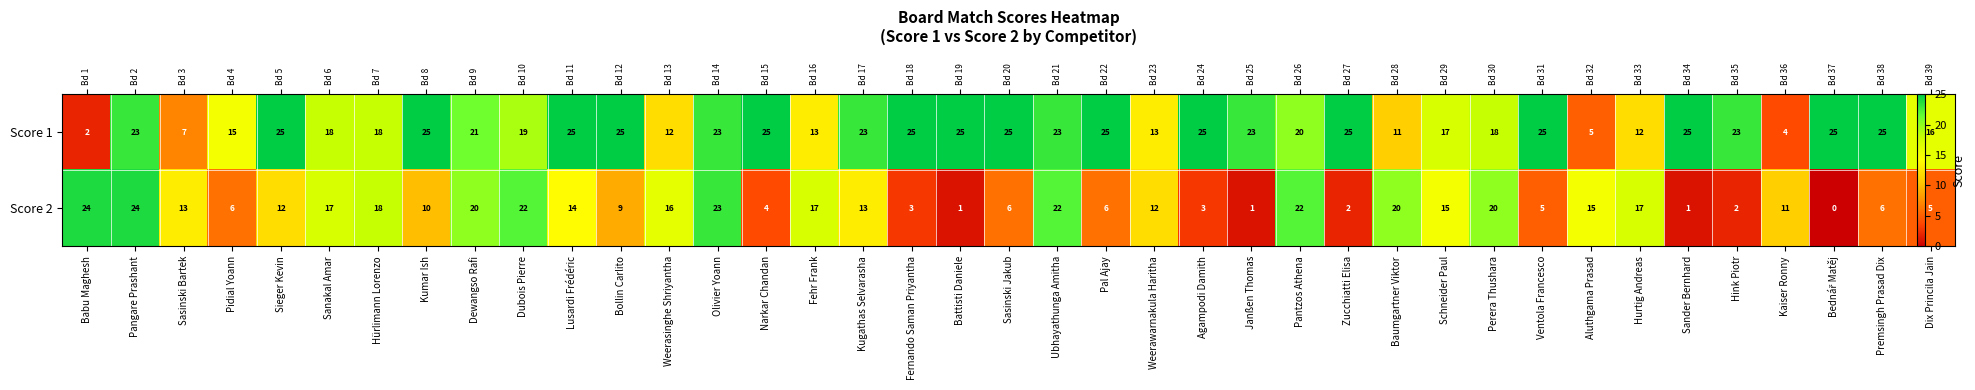

The value of Score 2 at Ubhayathunga Amitha is 30. True or false?

False